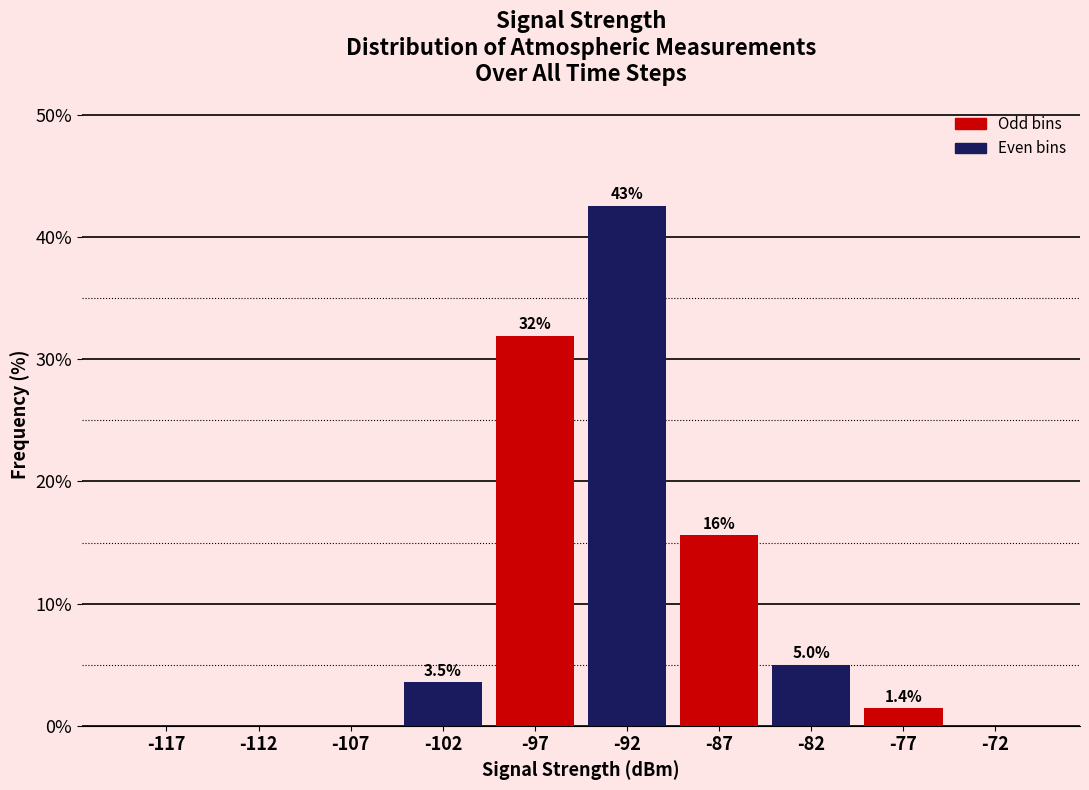

Over which range of the x-axis is the bar tallest?

-95 to -90